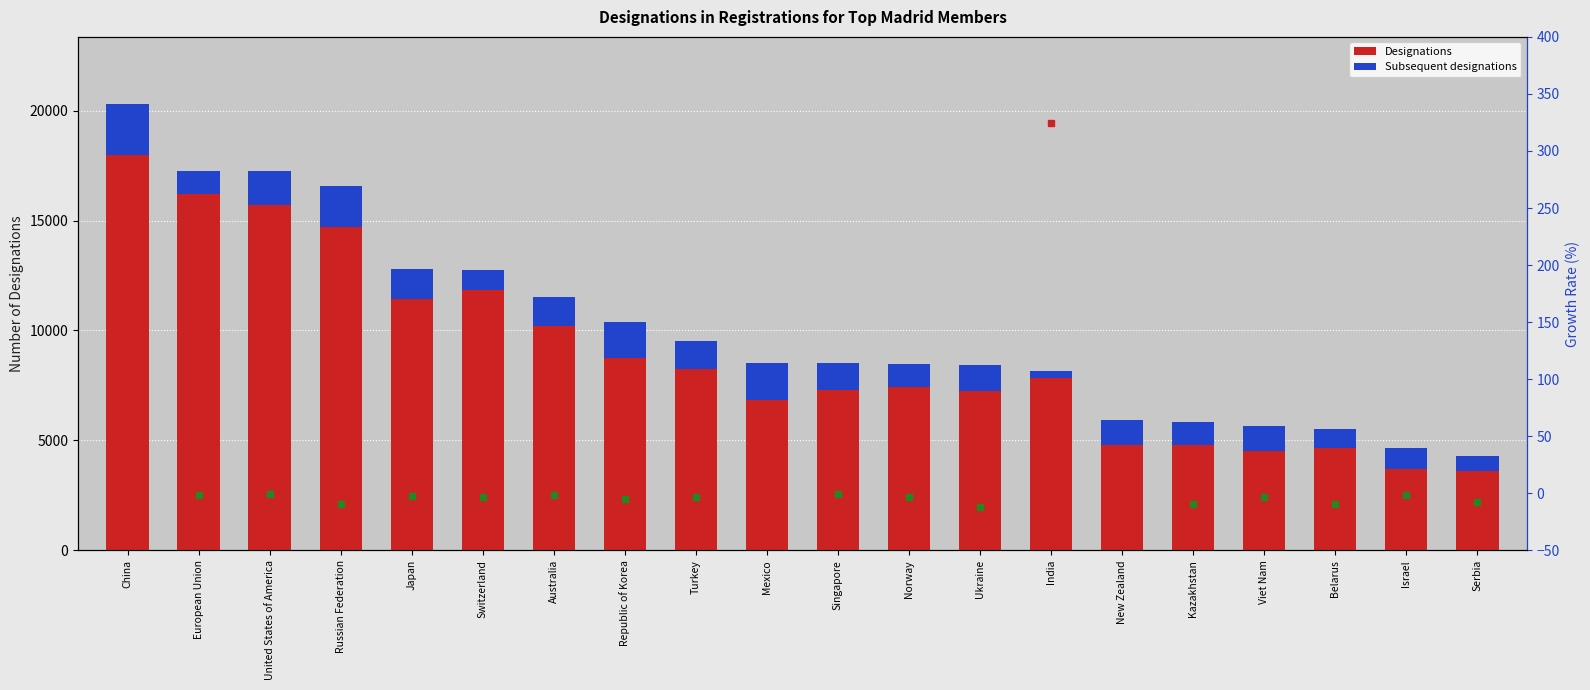

What is the difference between the maximum and second lowest values in the Subsequent designations series?

1622